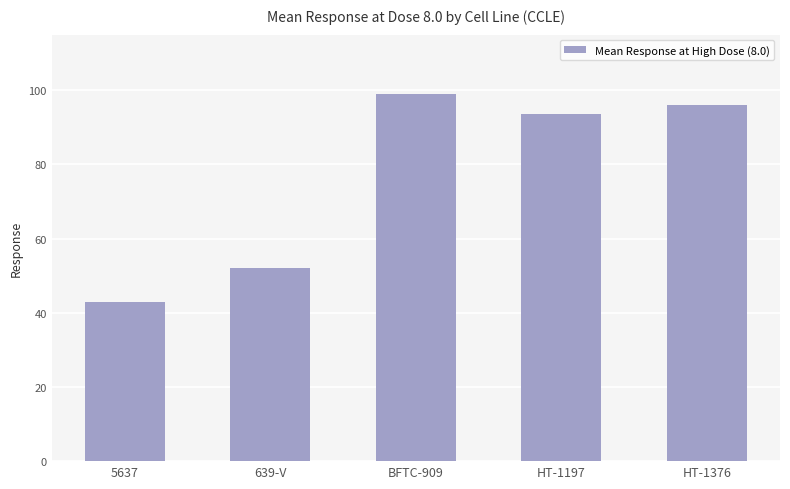

Where is the data nearest to the value 71?

639-V